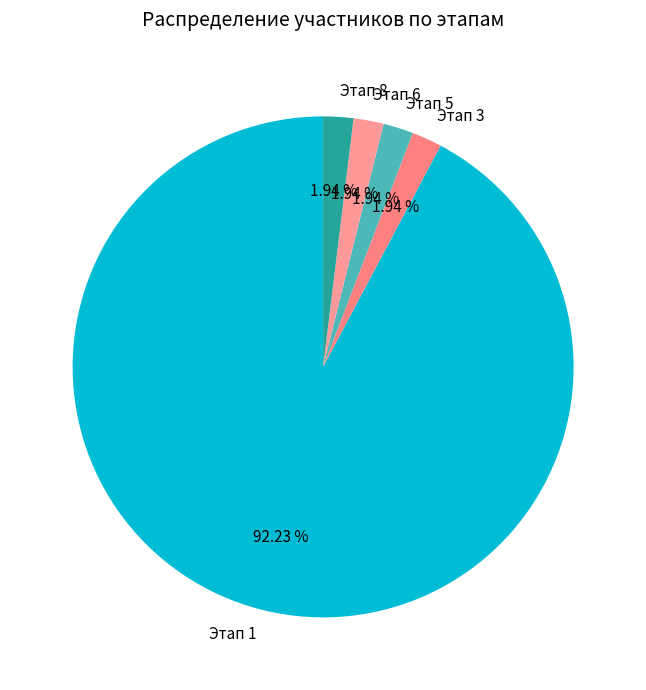

Is the sum of Этап 5 and Этап 3 greater than half?

No